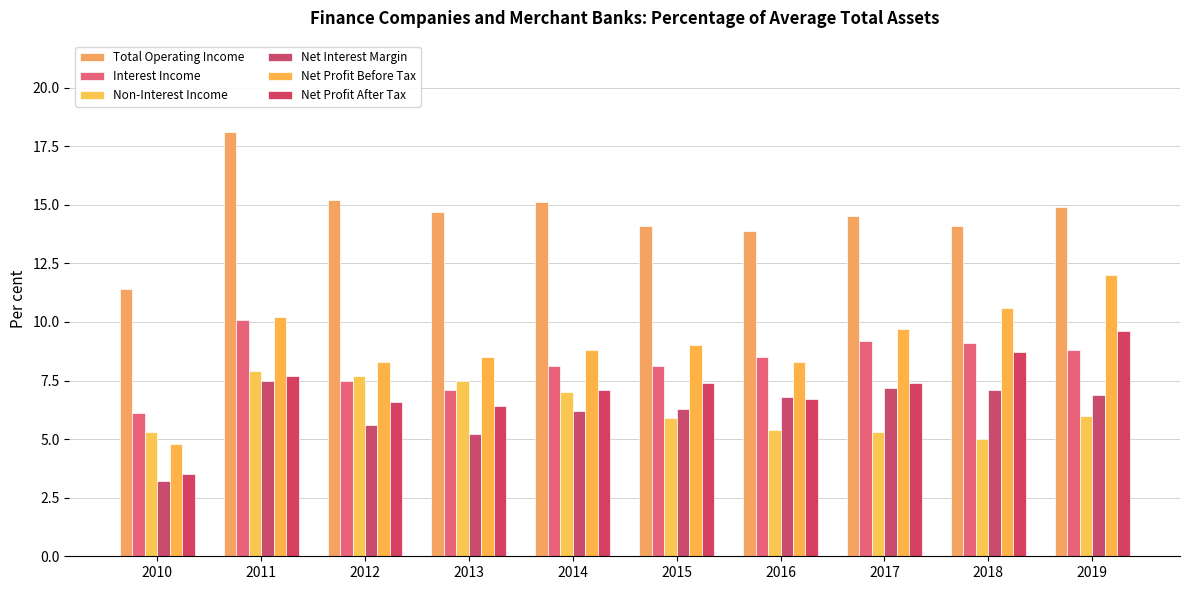

Reading left to right, extract all data points from this chart.

Total Operating Income: 11.4	18.1	15.2	14.7	15.1	14.1	13.9	14.5	14.1	14.9
Interest Income: 6.1	10.1	7.5	7.1	8.1	8.1	8.5	9.2	9.1	8.8
Non-Interest Income: 5.3	7.9	7.7	7.5	7.0	5.9	5.4	5.3	5.0	6.0
Net Interest Margin: 3.2	7.5	5.6	5.2	6.2	6.3	6.8	7.2	7.1	6.9
Net Profit Before Tax: 4.8	10.2	8.3	8.5	8.8	9.0	8.3	9.7	10.6	12.0
Net Profit After Tax: 3.5	7.7	6.6	6.4	7.1	7.4	6.7	7.4	8.7	9.6